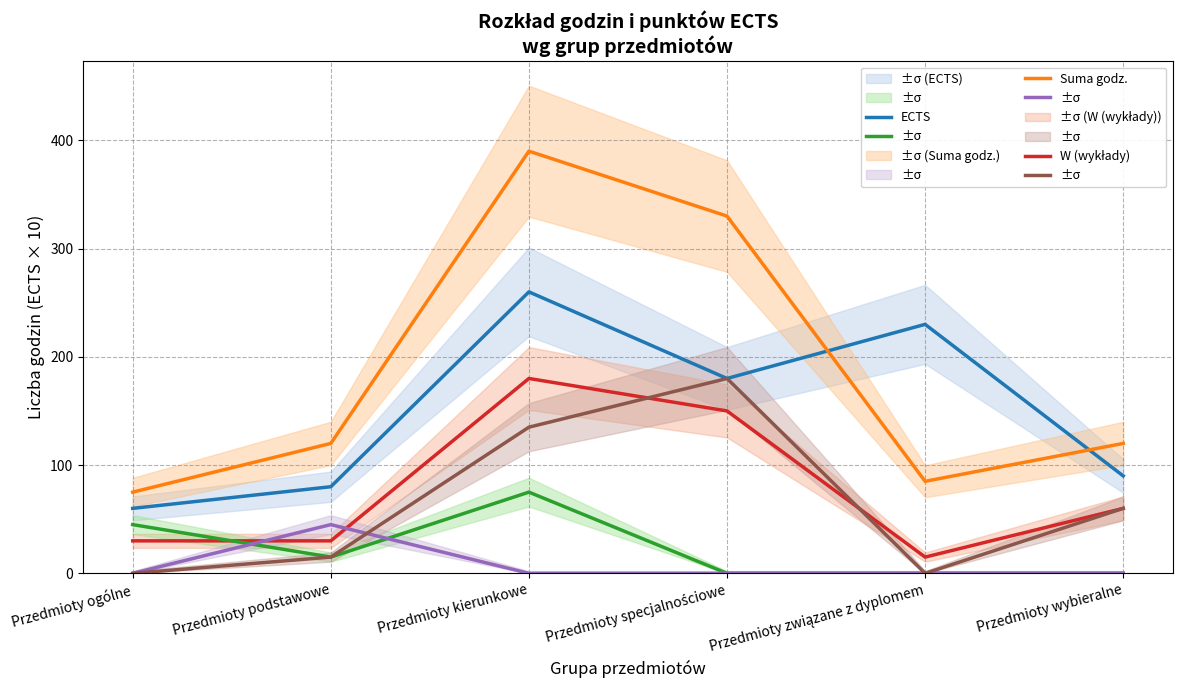

Between Przedmioty ogólne and Przedmioty kierunkowe, which is larger?

Przedmioty kierunkowe